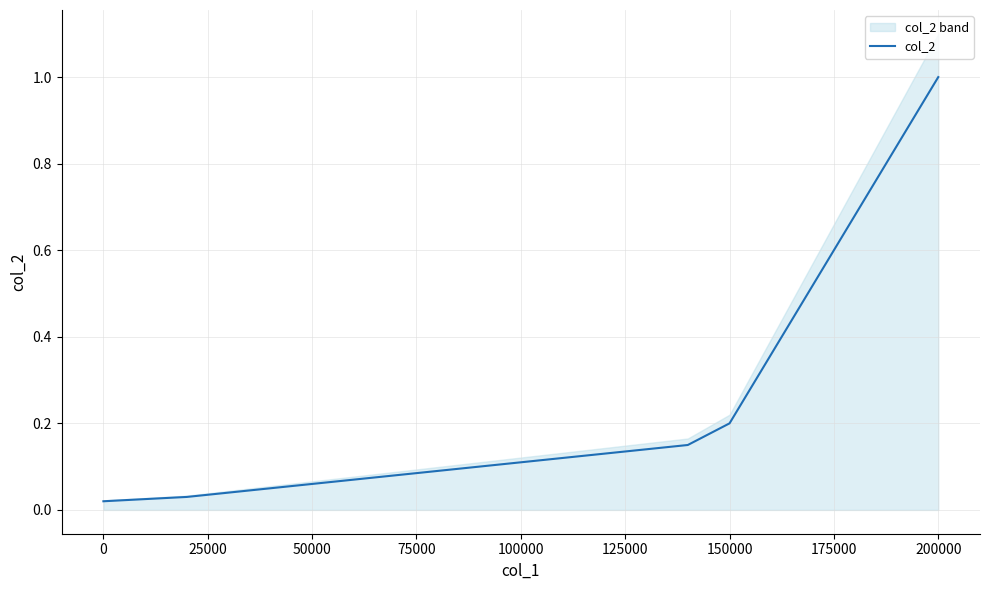

What is the maximum value for col_2?

1.0